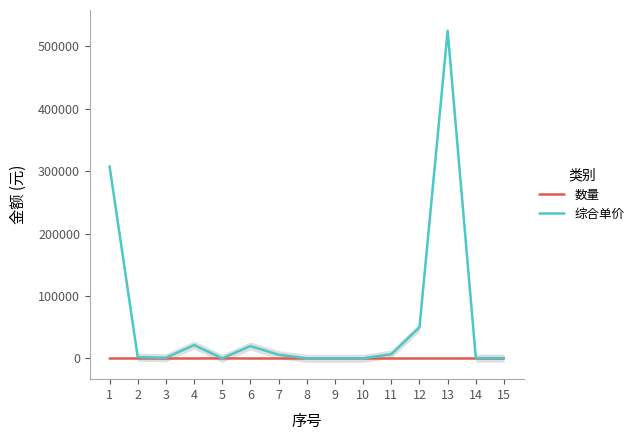

Count the number of data series in this chart.

2